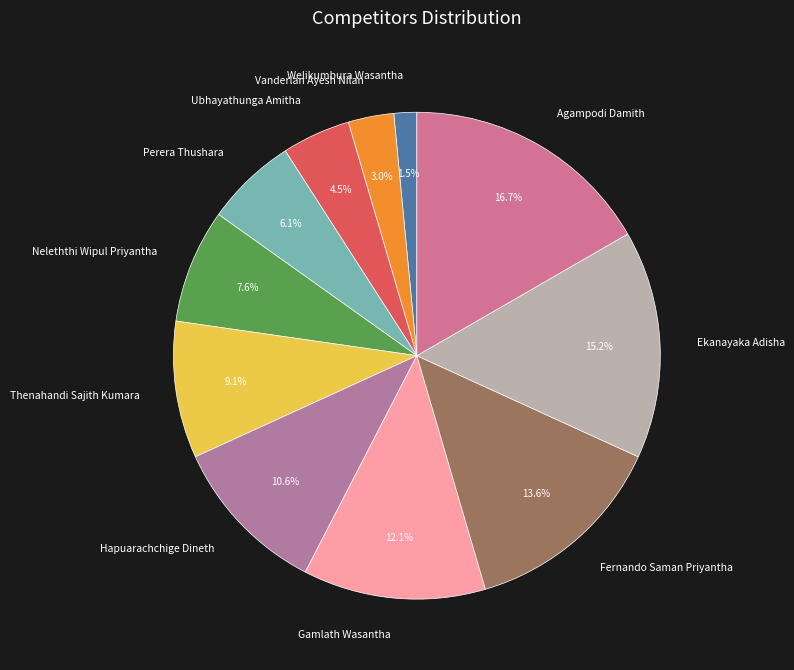

How many slices are in this pie chart?

11